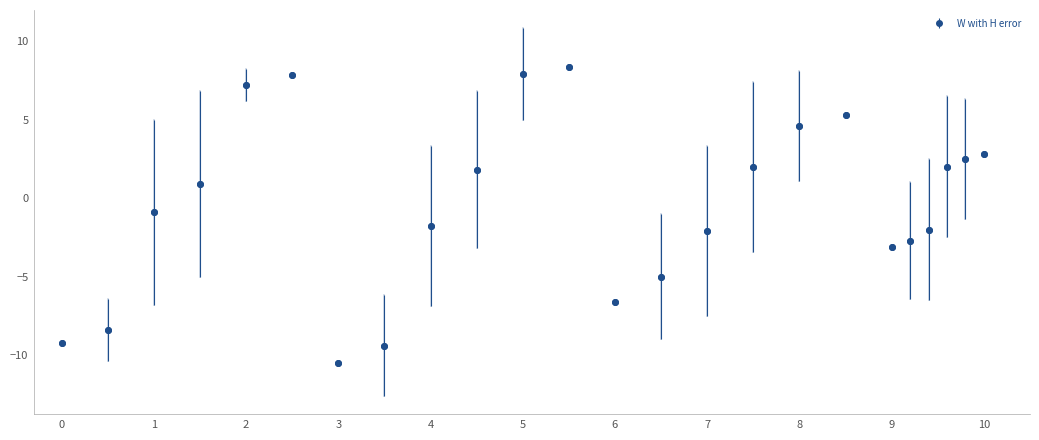

True or false: the data has more than 0 interior local peaks.

True